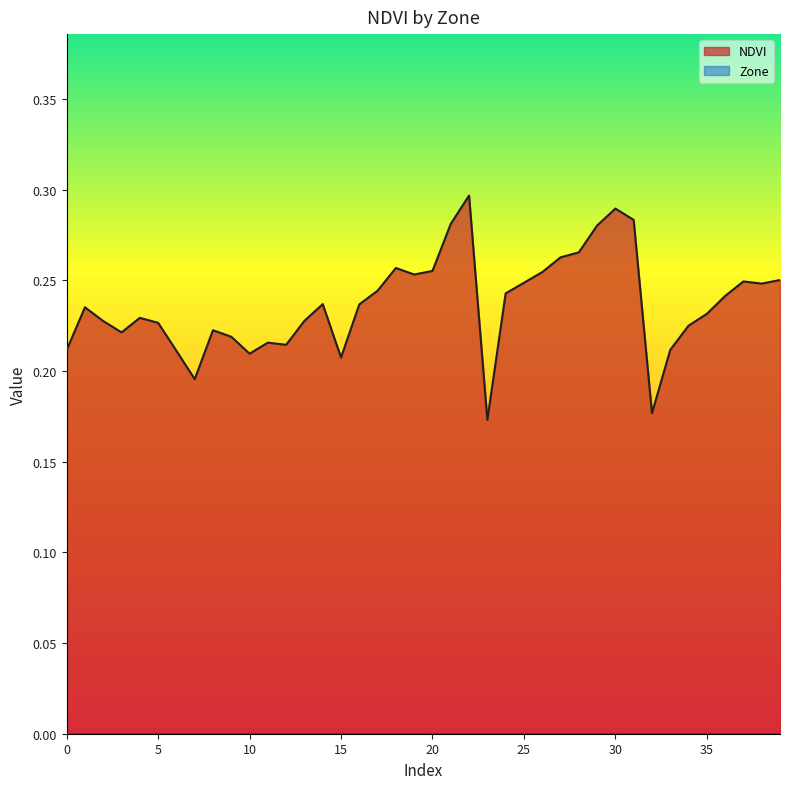

What is the sum of the values at 39 and 9?

0.5